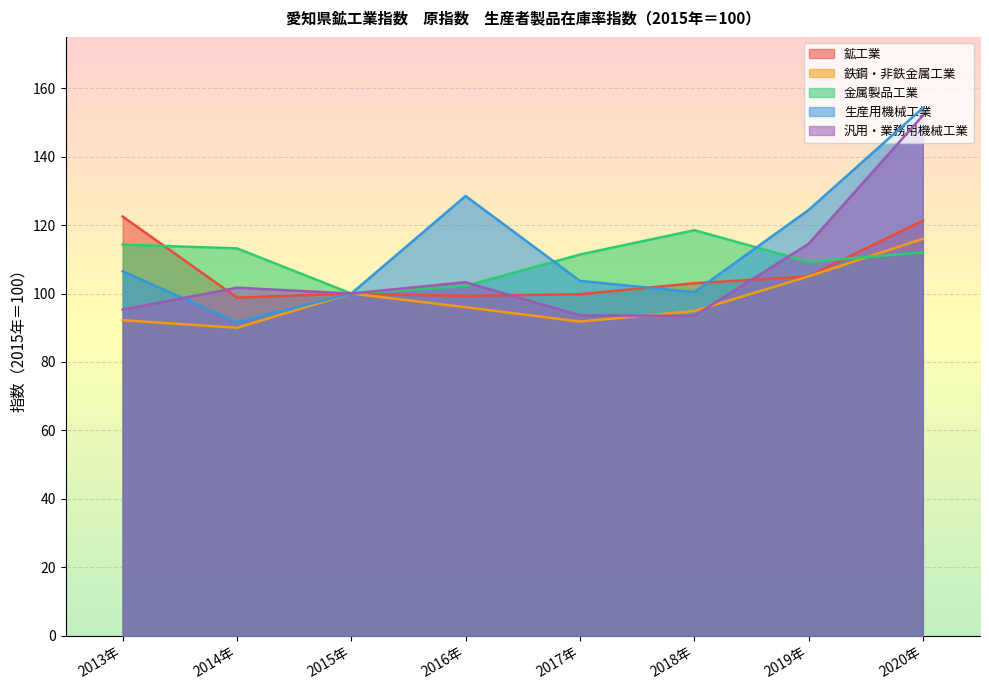

How many categories are shown in the chart?

8